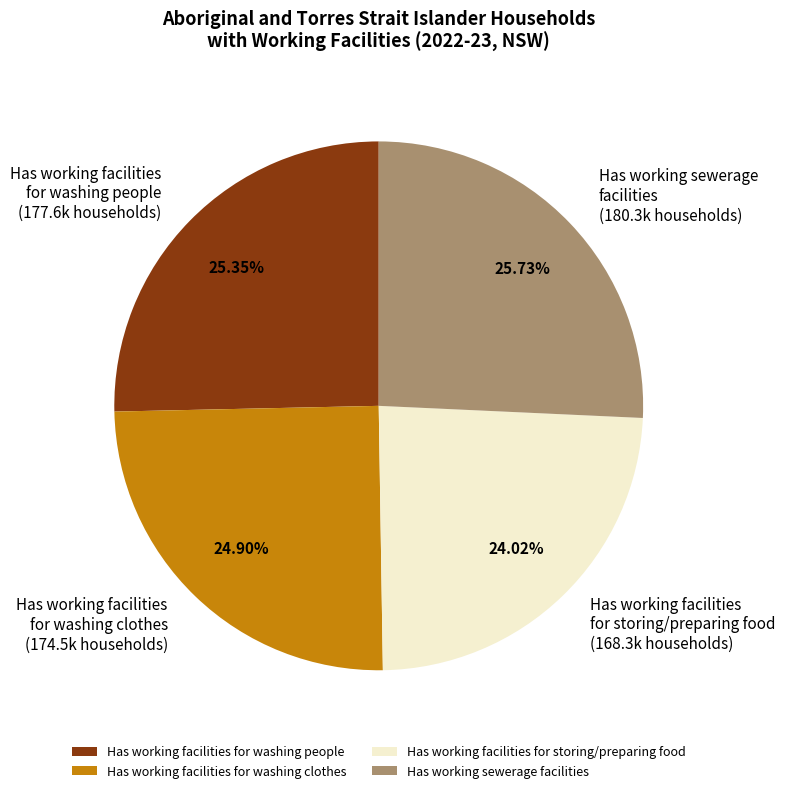

Approximately how many times larger is the value at Has working facilities for storing/preparing food compared to Has working sewerage facilities?

0.9